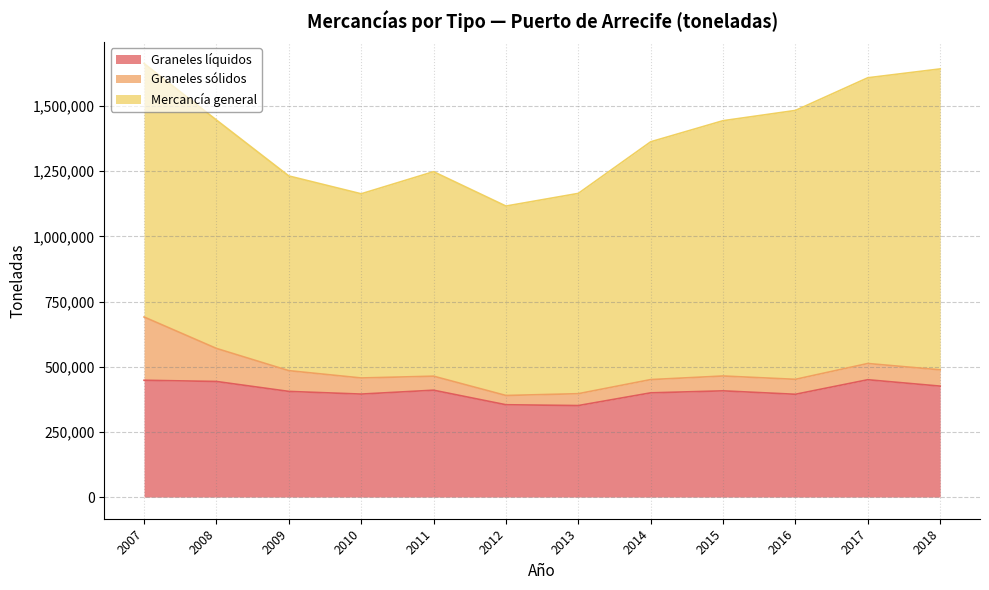

What is the sum of all Graneles sólidos values?

935814